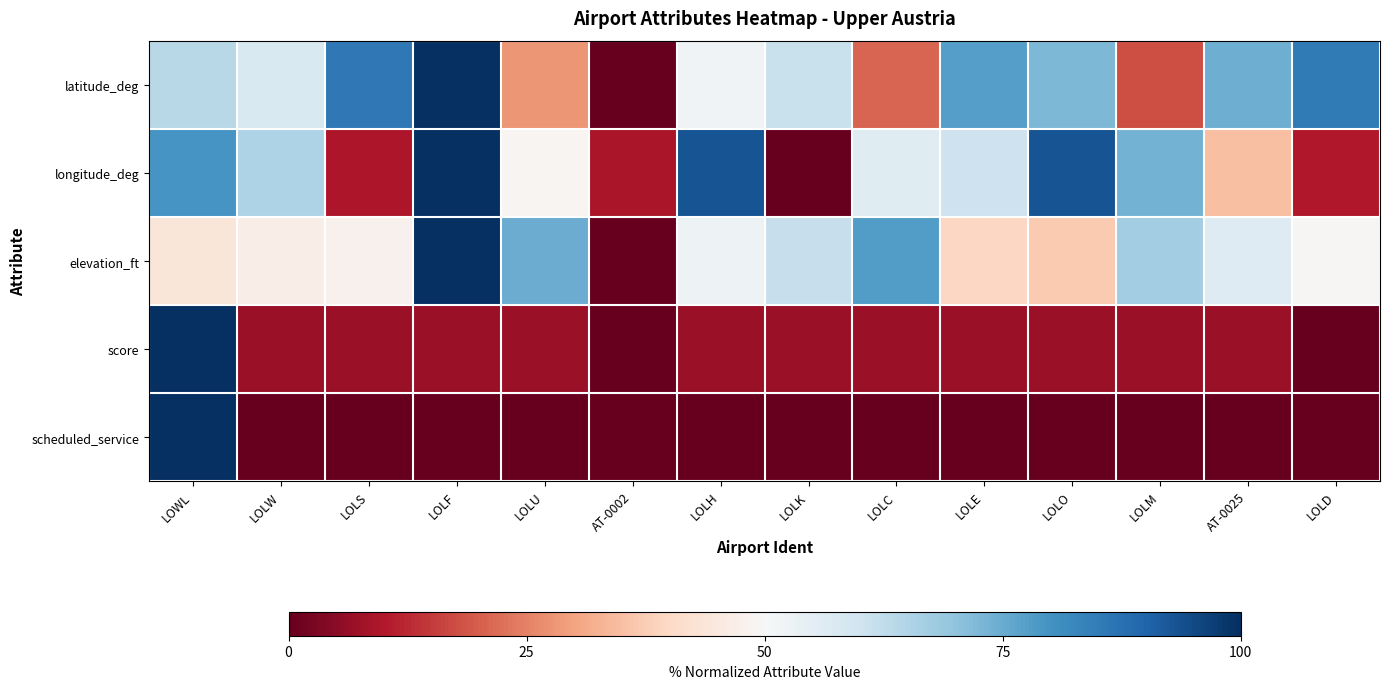

Reading left to right, extract all data points from this chart.

latitude_deg: LOWL=64.0	LOLW=57.5	LOLS=85.8	LOLF=100.0	LOLU=27.8	AT-0002=0.0	LOLH=51.9	LOLK=61.3	LOLC=21.0	LOLE=77.5	LOLO=72.6	LOLM=17.6	AT-0025=74.4	LOLD=85.5
longitude_deg: LOWL=79.3	LOLW=65.4	LOLS=9.7	LOLF=100.0	LOLU=49.2	AT-0002=9.2	LOLH=93.3	LOLK=0.0	LOLC=56.0	LOLE=60.3	LOLO=93.1	LOLM=73.5	AT-0025=35.1	LOLD=9.8
elevation_ft: LOWL=43.8	LOLW=46.6	LOLS=47.8	LOLF=100.0	LOLU=74.7	AT-0002=0.0	LOLH=52.5	LOLK=61.6	LOLC=77.9	LOLE=39.7	LOLO=37.0	LOLM=67.5	AT-0025=56.5	LOLD=49.6
score: LOWL=100.0	LOLW=6.7	LOLS=6.7	LOLF=6.7	LOLU=6.7	AT-0002=0.0	LOLH=6.7	LOLK=6.7	LOLC=6.7	LOLE=6.7	LOLO=6.7	LOLM=6.7	AT-0025=6.7	LOLD=0.0
scheduled_service: LOWL=100.0	LOLW=0.0	LOLS=0.0	LOLF=0.0	LOLU=0.0	AT-0002=0.0	LOLH=0.0	LOLK=0.0	LOLC=0.0	LOLE=0.0	LOLO=0.0	LOLM=0.0	AT-0025=0.0	LOLD=0.0